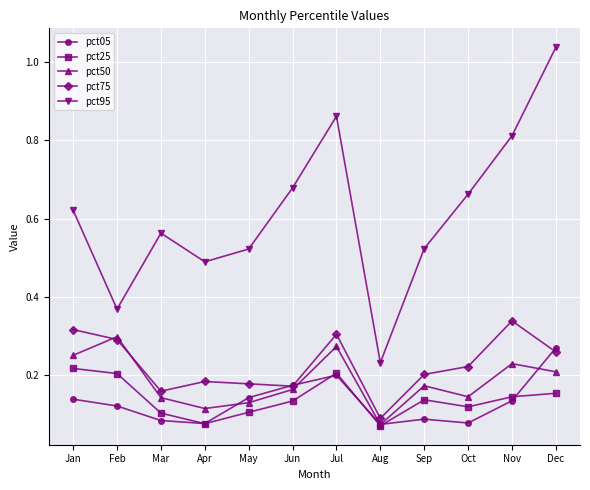

Between Jun and Aug, which series saw the biggest shift?

pct95